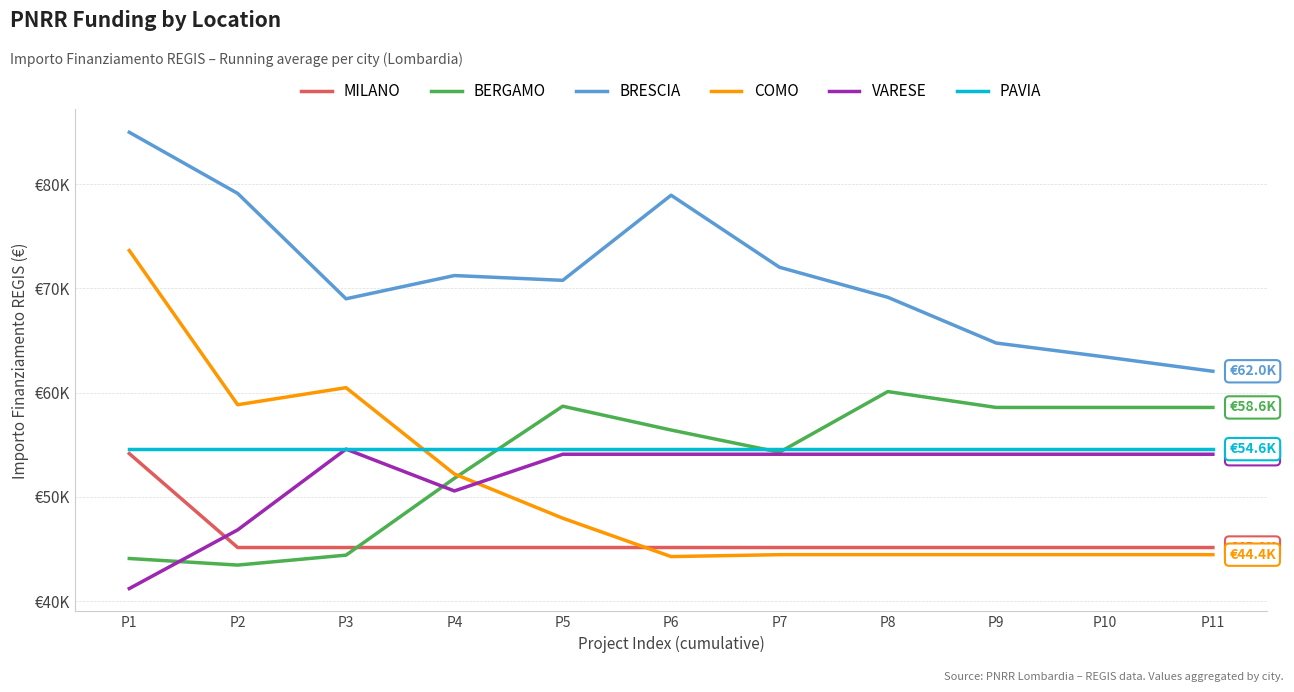

In BERGAMO, how many points are lower than both neighbors (excluding endpoints)?

2